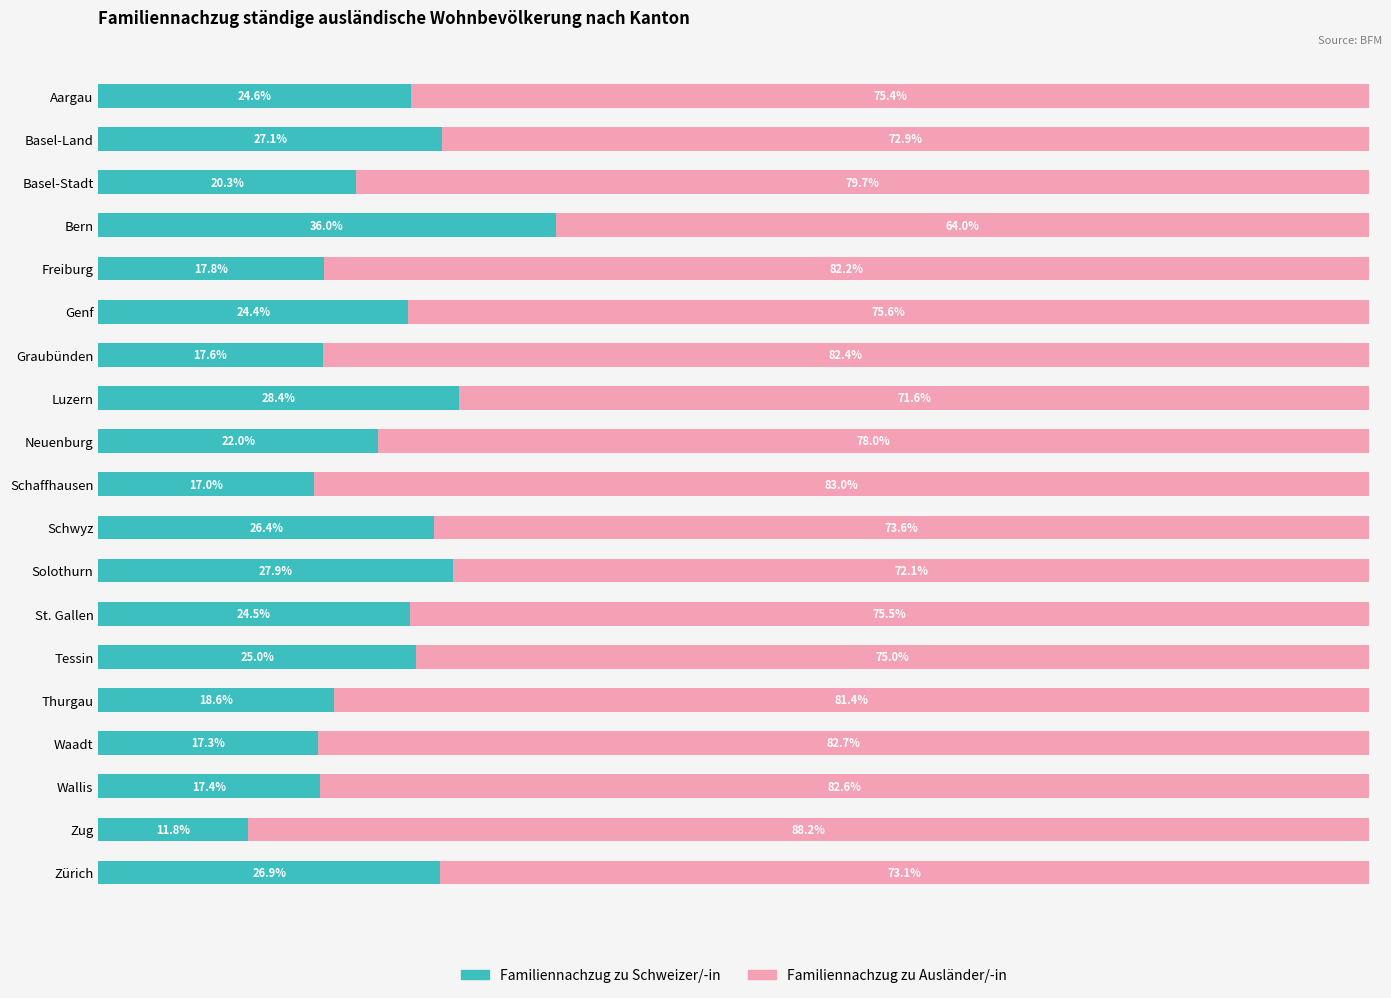

Where is Familiennachzug zu Schweizer/-in nearest to the value 23?

Neuenburg